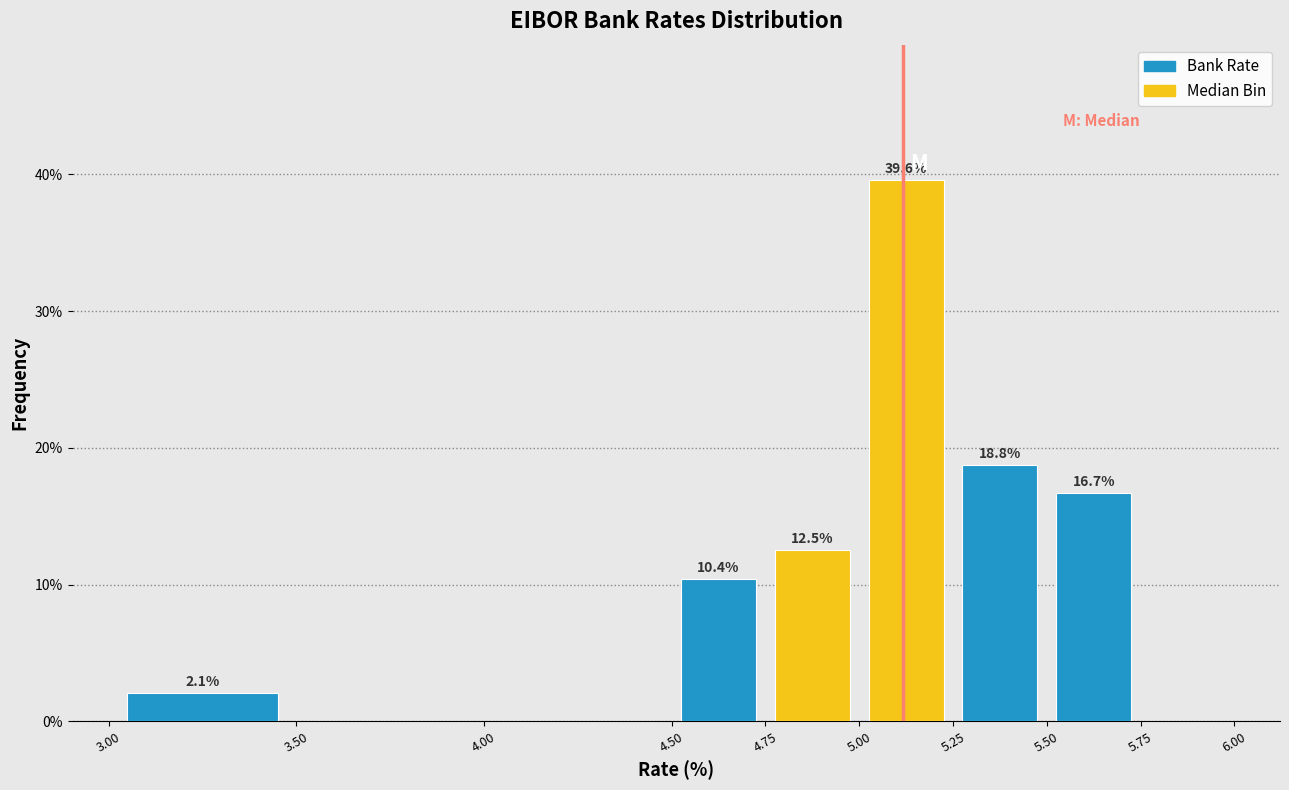

Which range on the x-axis has the tallest bar?

5.00 to 5.25